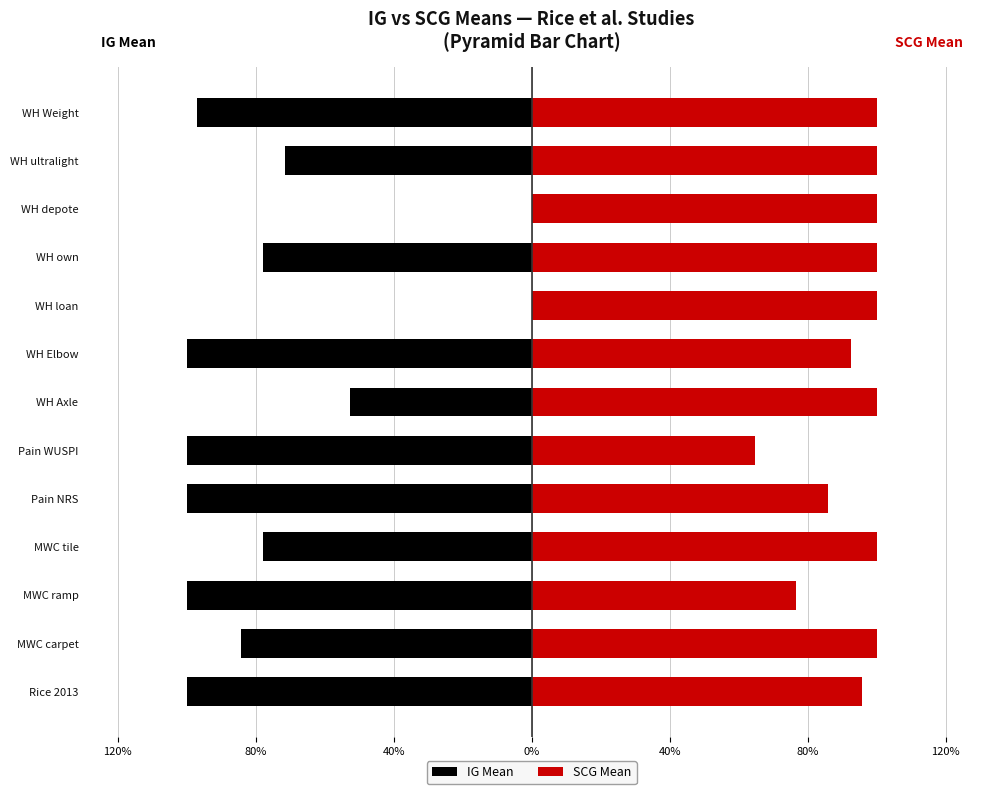

What is the approximate value of IG Mean at WH Weight?

-1.0